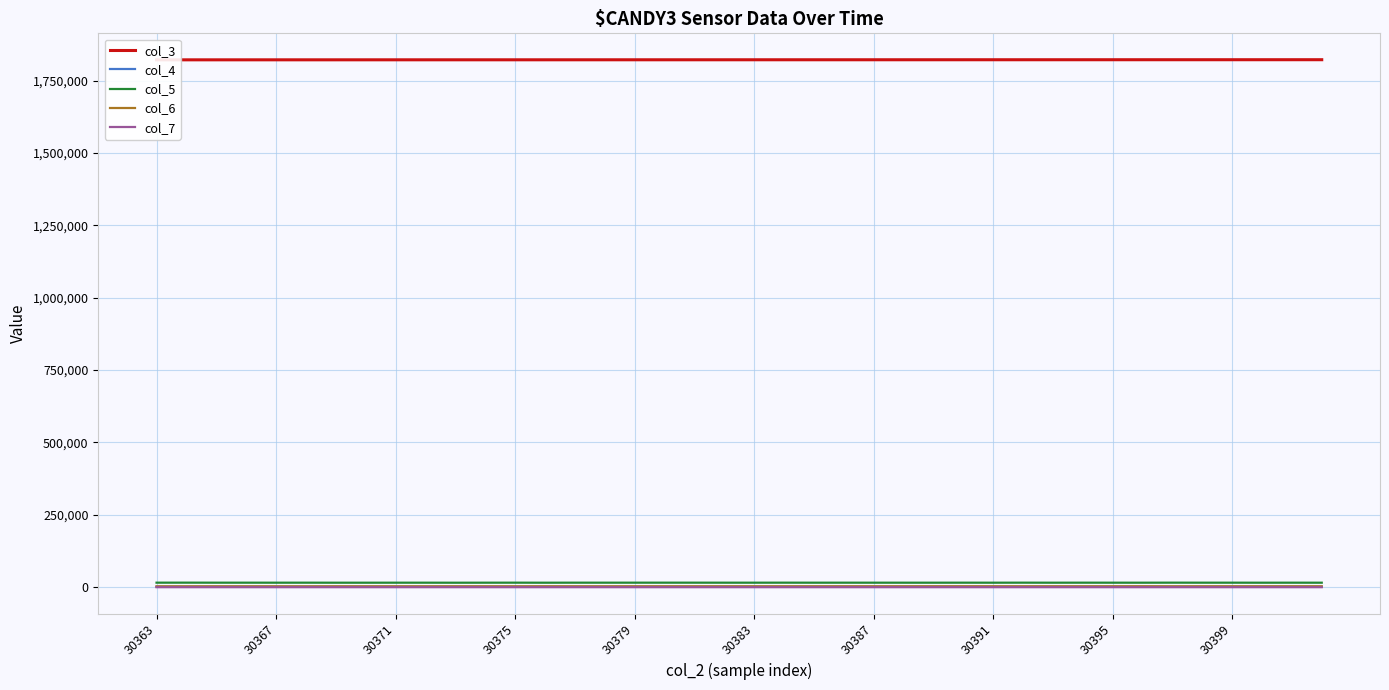

Rank the series at 37 from highest to lowest value.

col_3, col_5, col_6, col_4, col_7